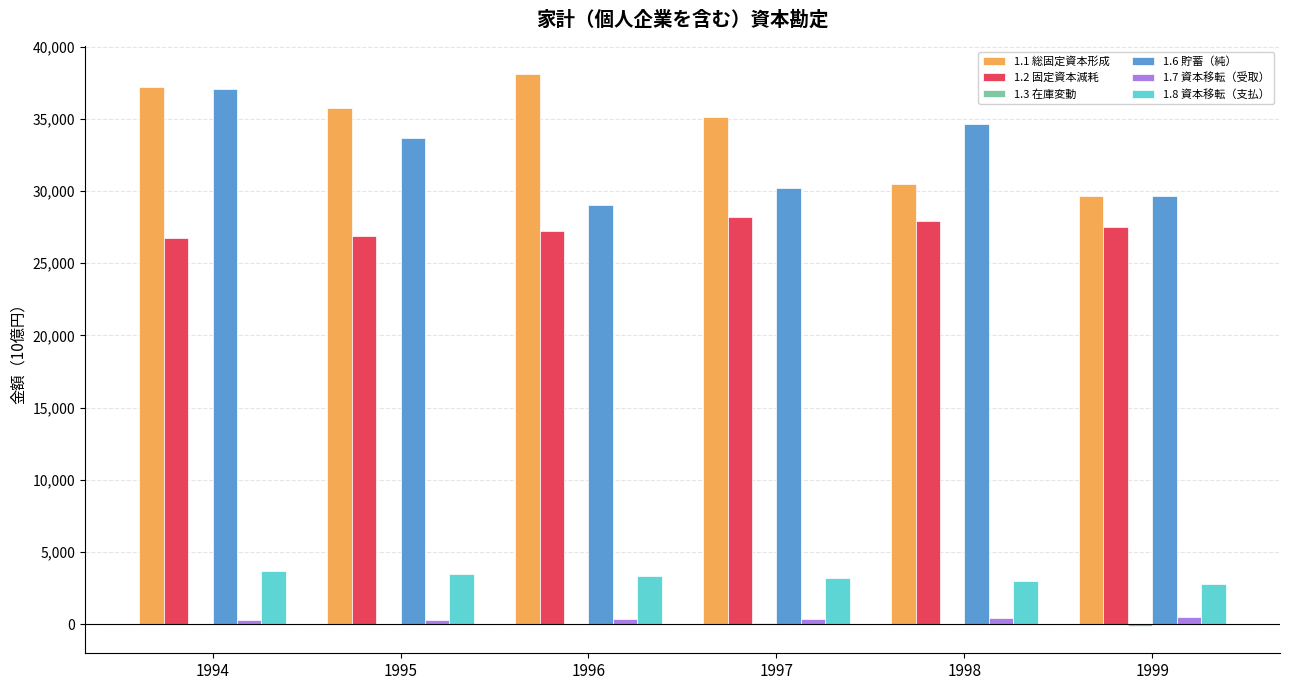

Is it true that 1.1 総固定資本形成 equals 21032.9 at 1995?

False